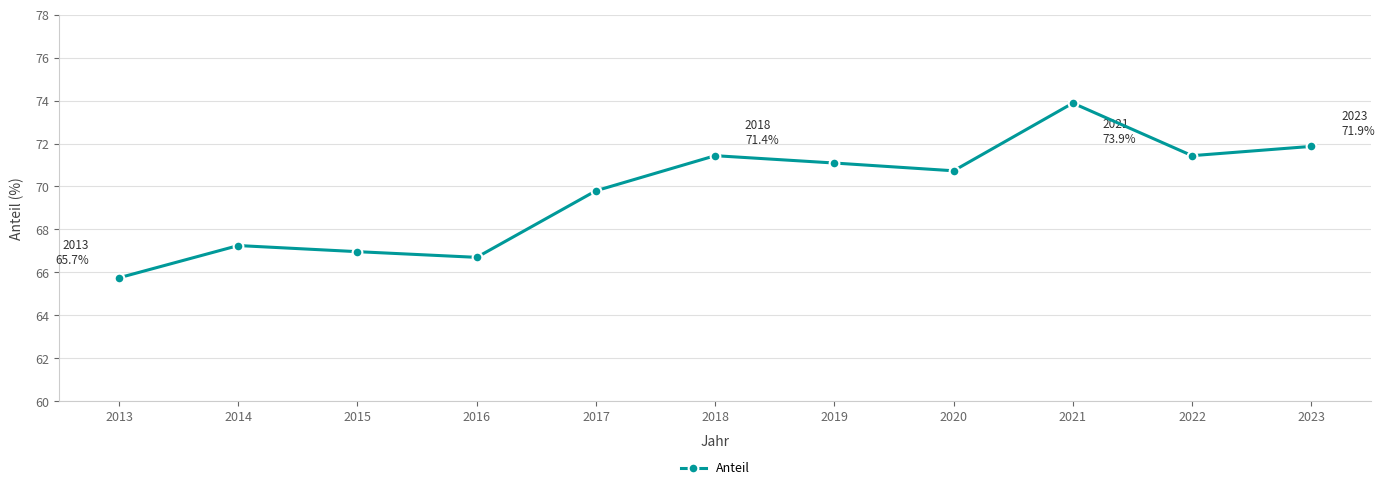

At which label is the value closest to 69?

2017